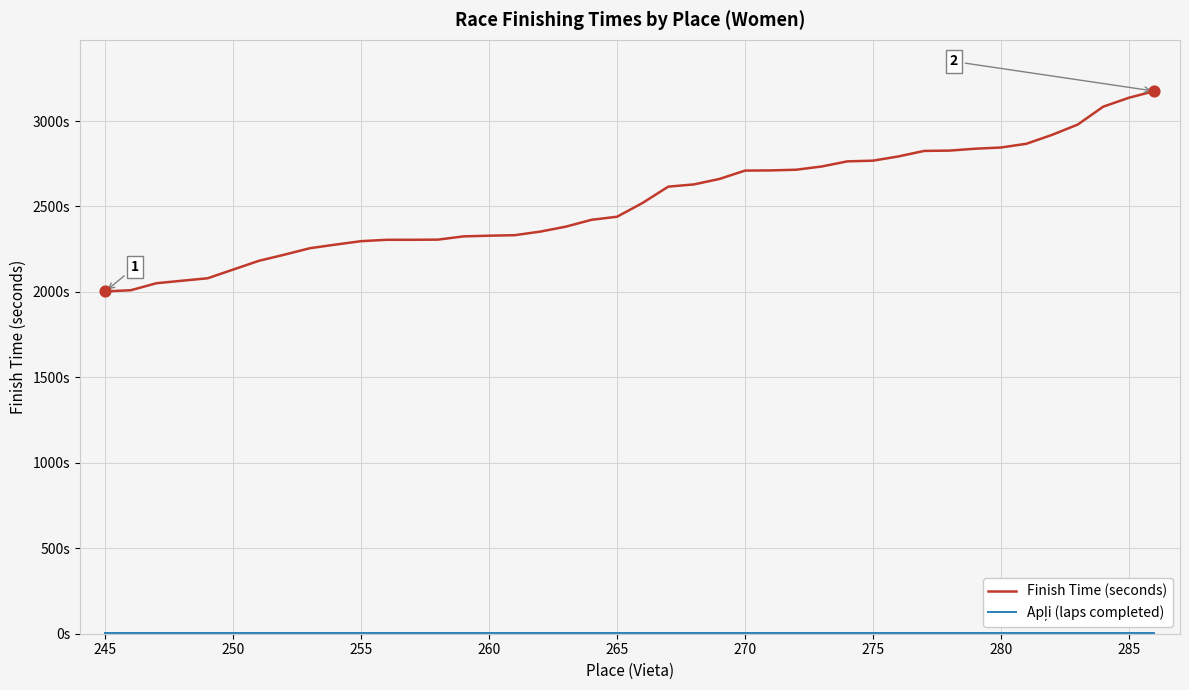

Which series has the largest total across all categories?

Finish Time (seconds)